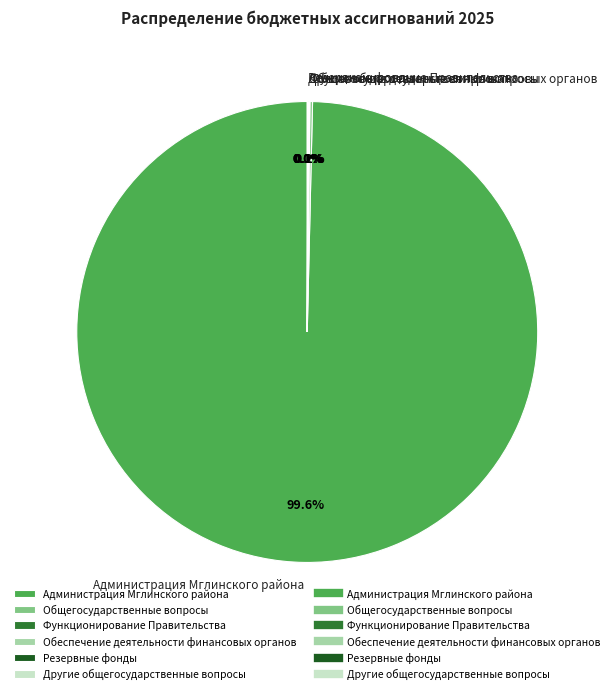

Which slice is the largest?

Администрация Мглинского района